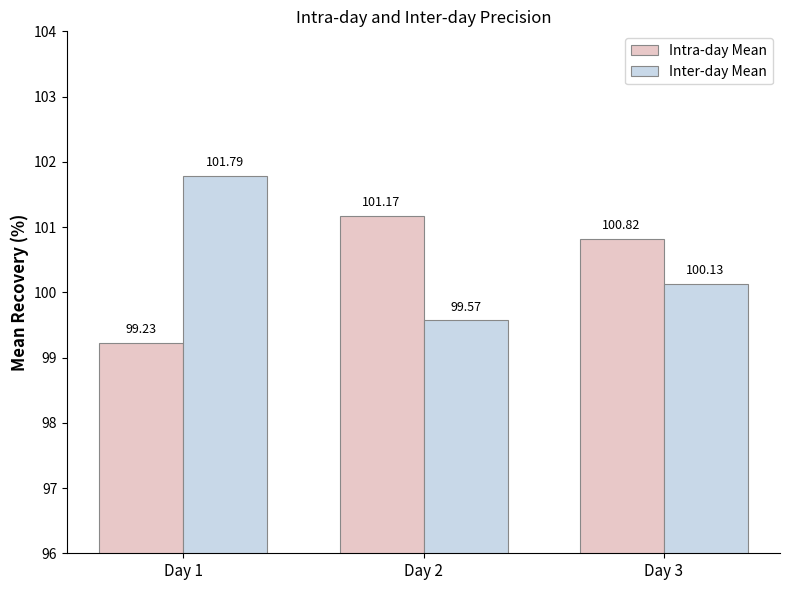

How many groups of bars are there?

3